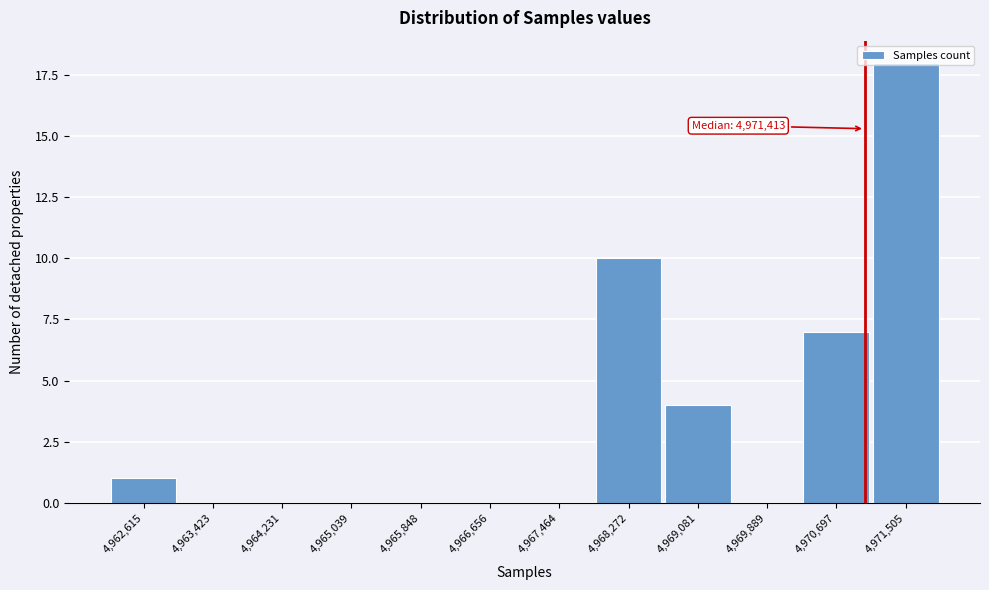

True or false: the data shows 10 at 4,968,272.

True